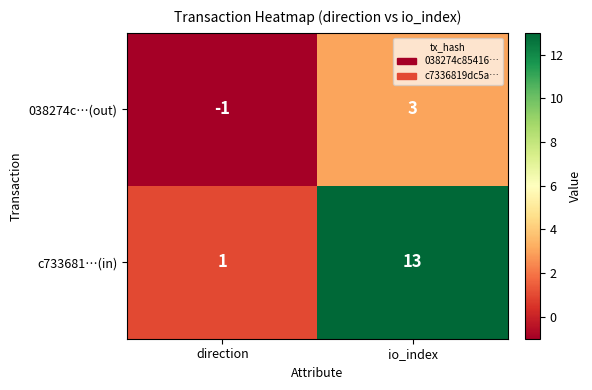

What is the difference between the c733681…(in) values at direction and io_index?

12